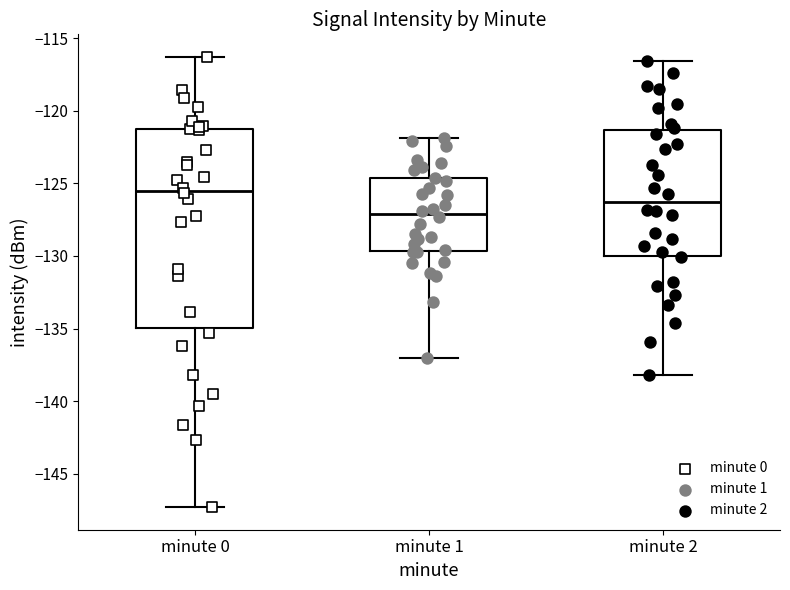

Reading left to right, read every box against the y-axis: the position of its median line, the range the box covers, and the ends of its whiskers. The values are not printed on the chart, so give them approximately, as read against the axis.

minute 0: median -125.5, box -135.0 to -121.5, whiskers -147.5 to -116.5
minute 1: median -127.0, box -129.5 to -124.5, whiskers -137.0 to -122.0
minute 2: median -126.0, box -130.0 to -121.5, whiskers -138.0 to -116.5